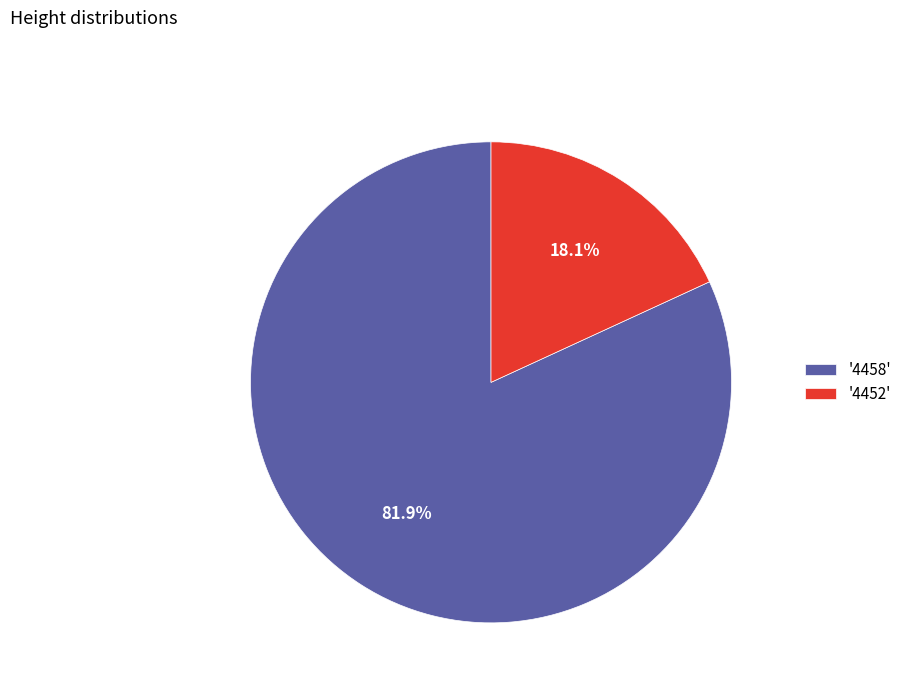

How many slices are in this pie chart?

2